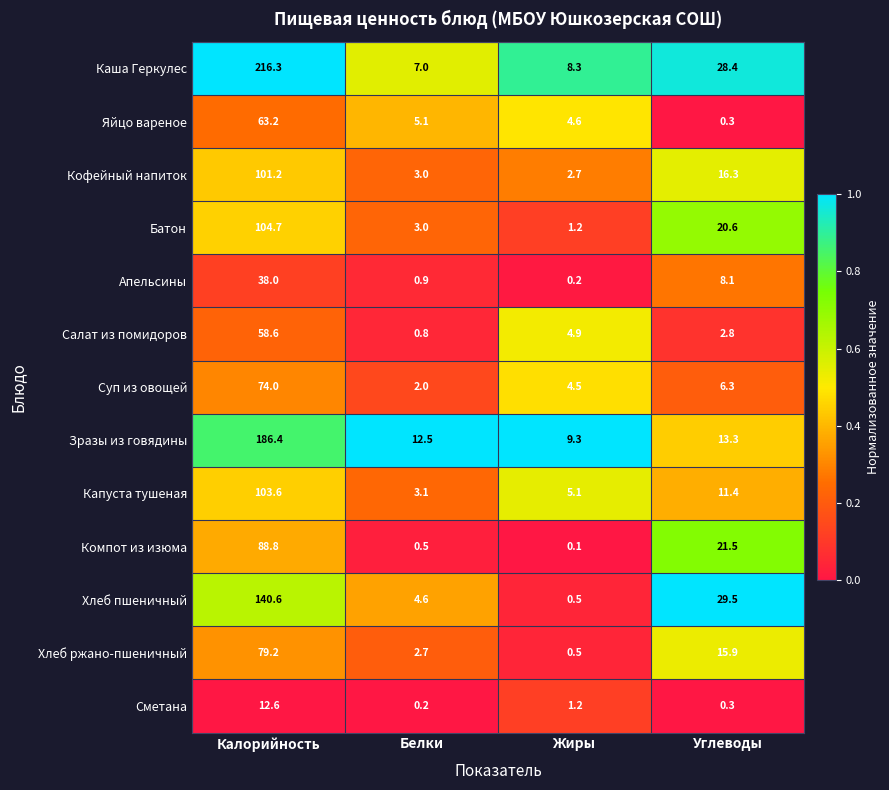

What value does the Батон series have at Калорийность?

104.7